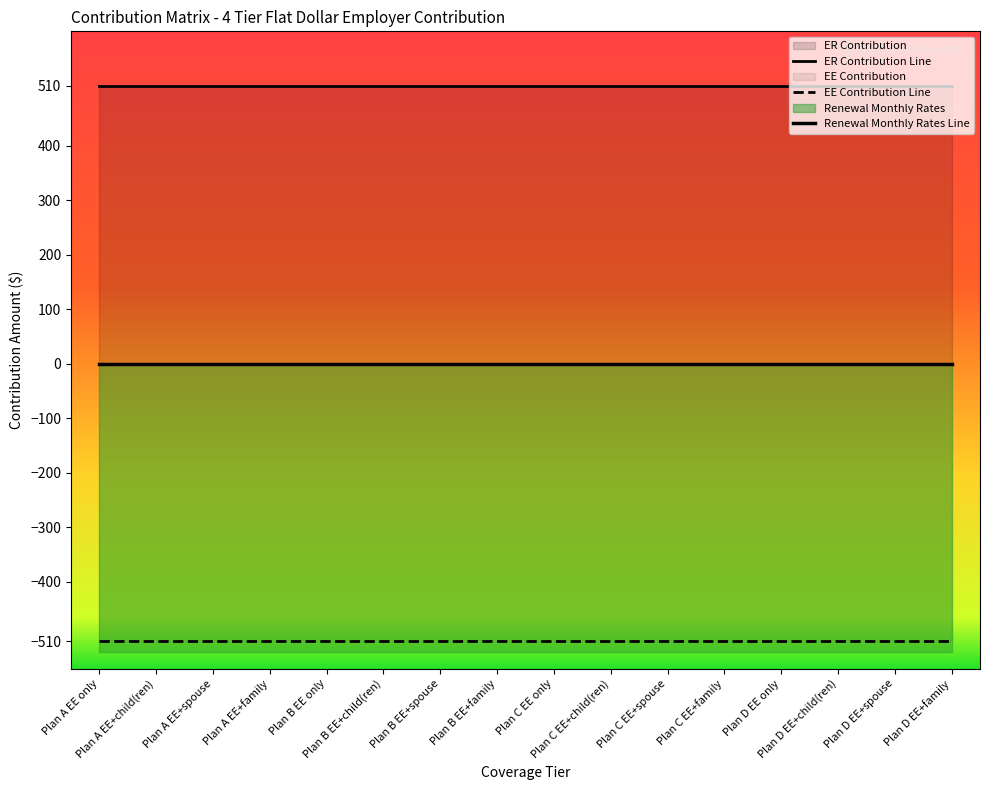

How many lines are shown in the chart?

3